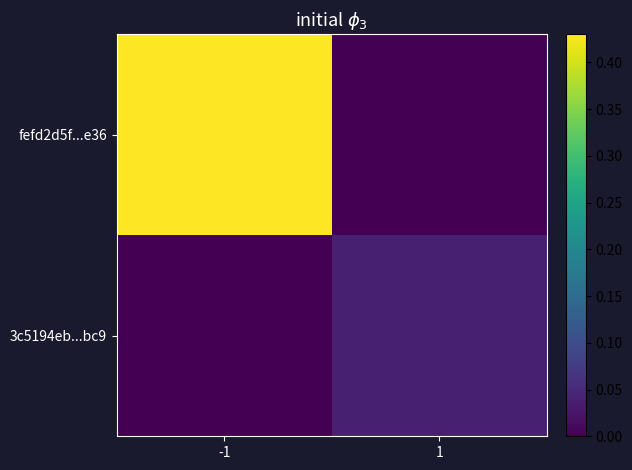

At which category does the chart reach its peak across all series?

-1